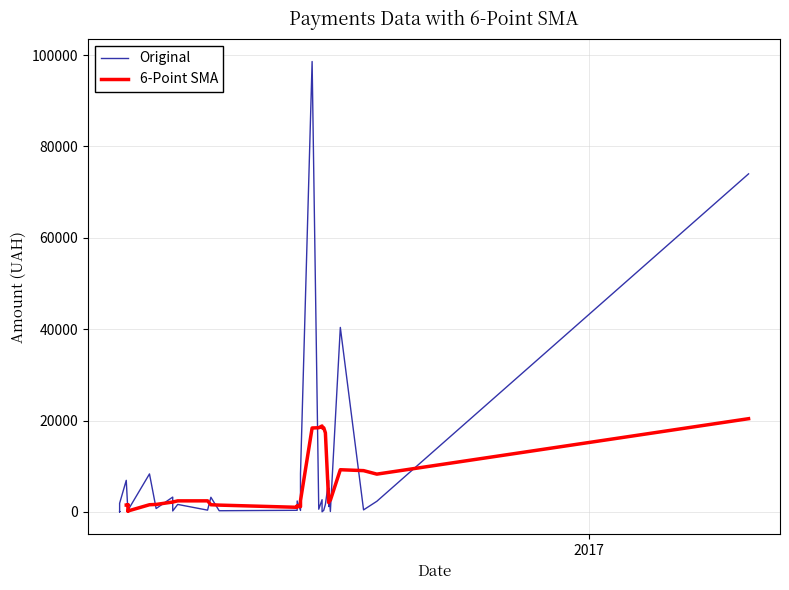

What is the value of the 14th point from the left?

98587.6